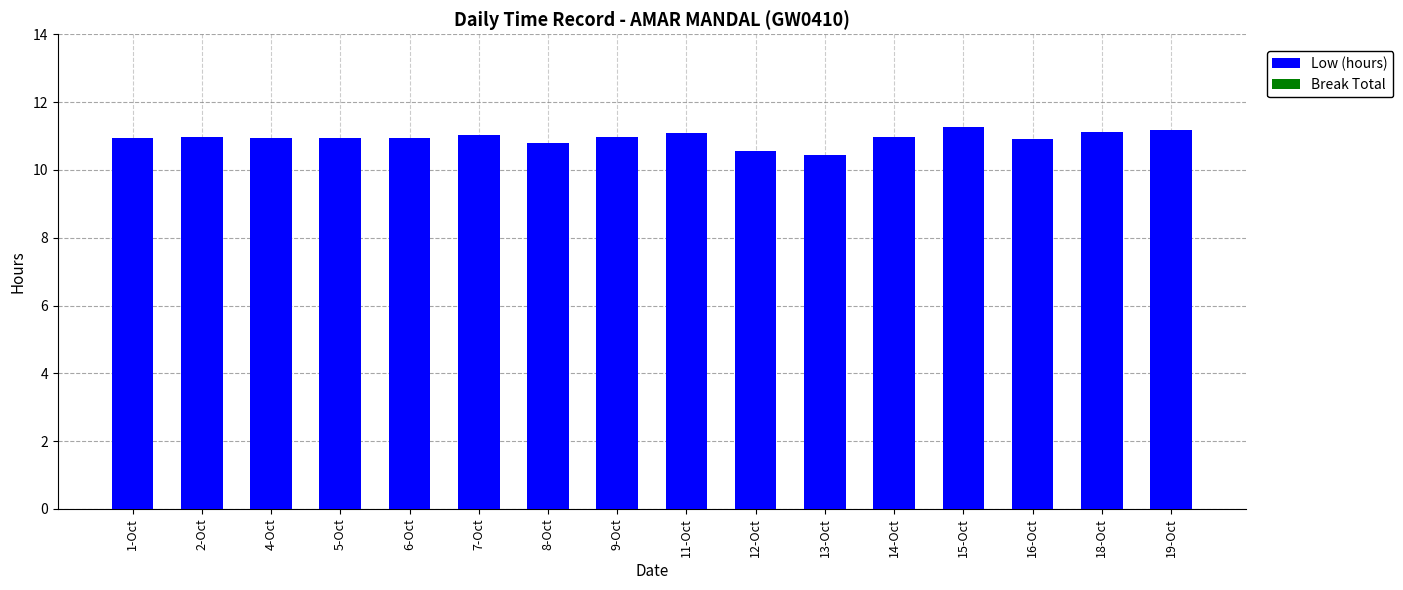

What value does the data have at 5-Oct?

10.9